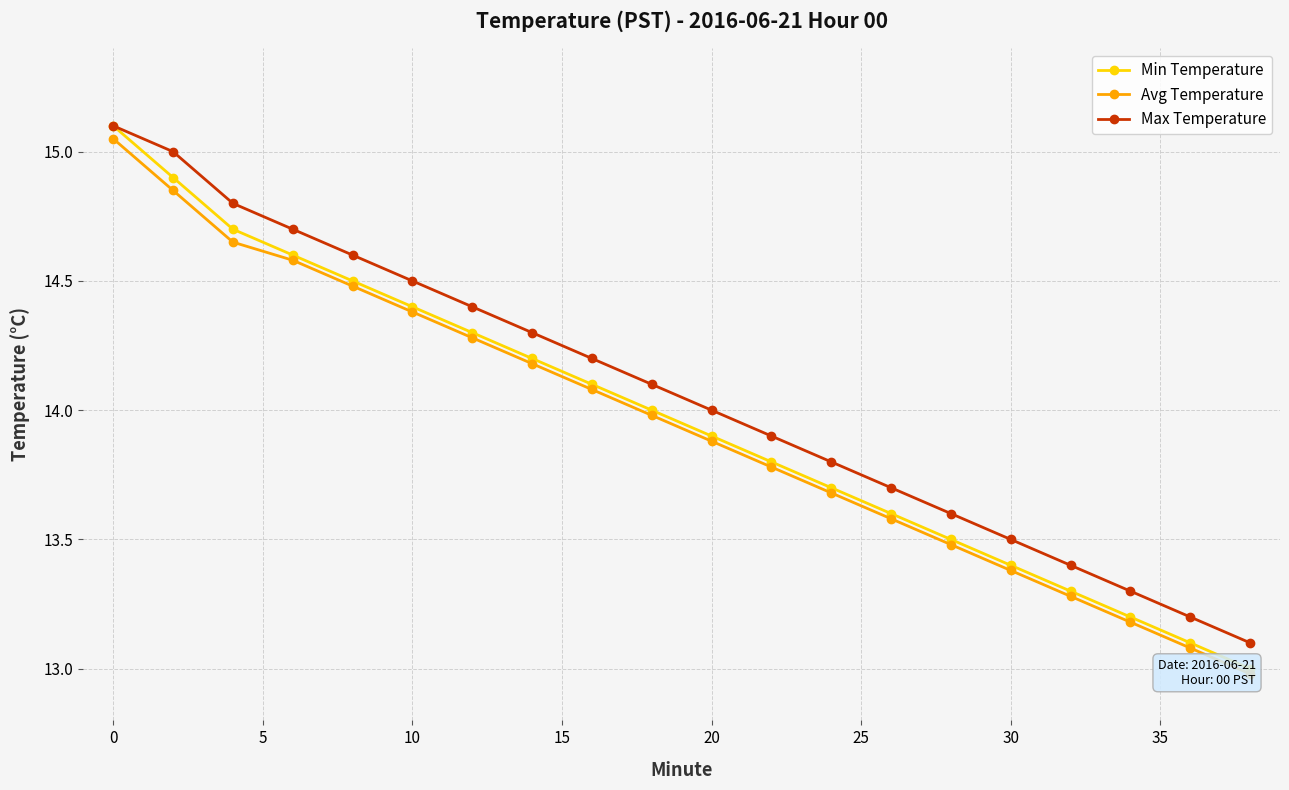

What is the maximum value for Max Temperature?

15.1